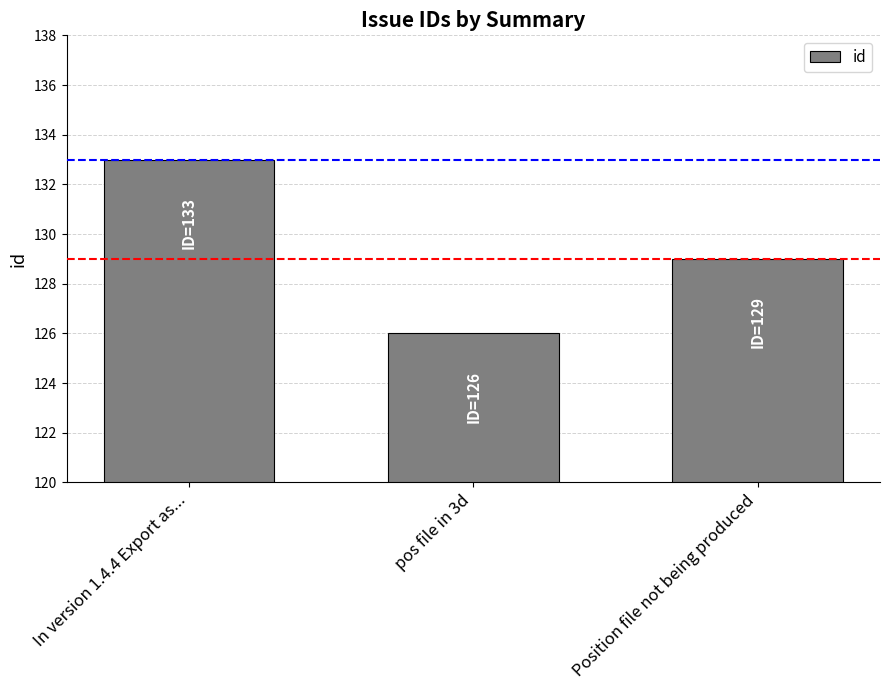

Rank the categories by value from lowest to highest.

pos file in 3d, Position file not being produced, In version 1.4.4 Export as...